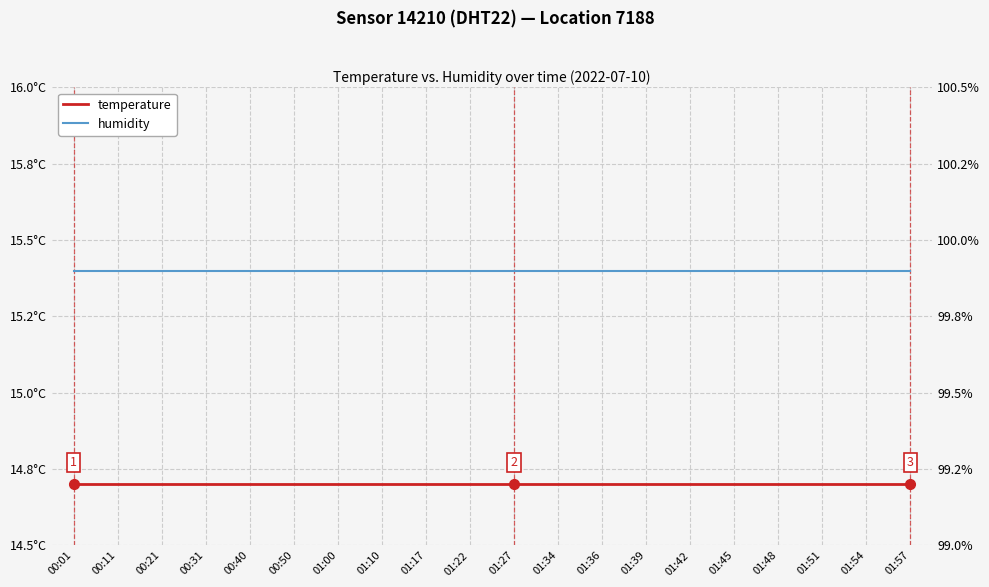

What is the sum of all temperature values?

294.0